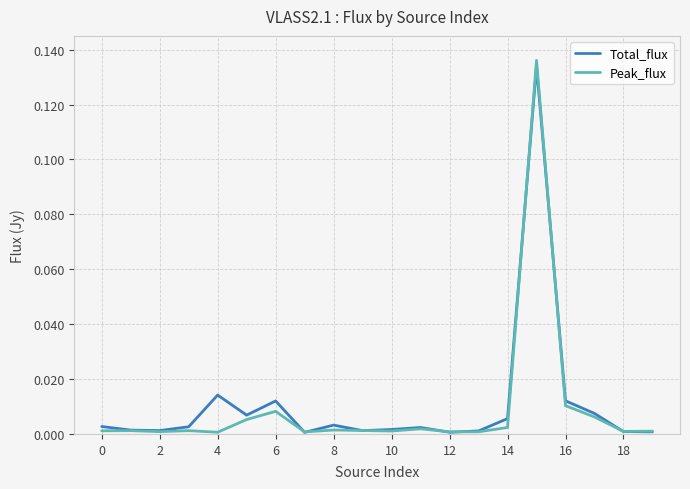

What is the label of the 13th point from the left?

12